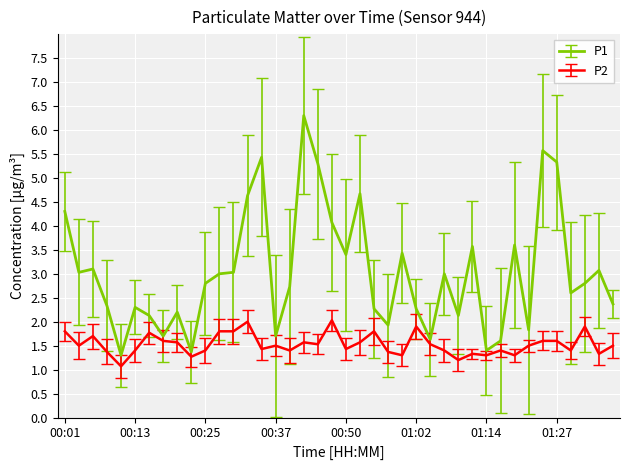

How many lines are shown in the chart?

2